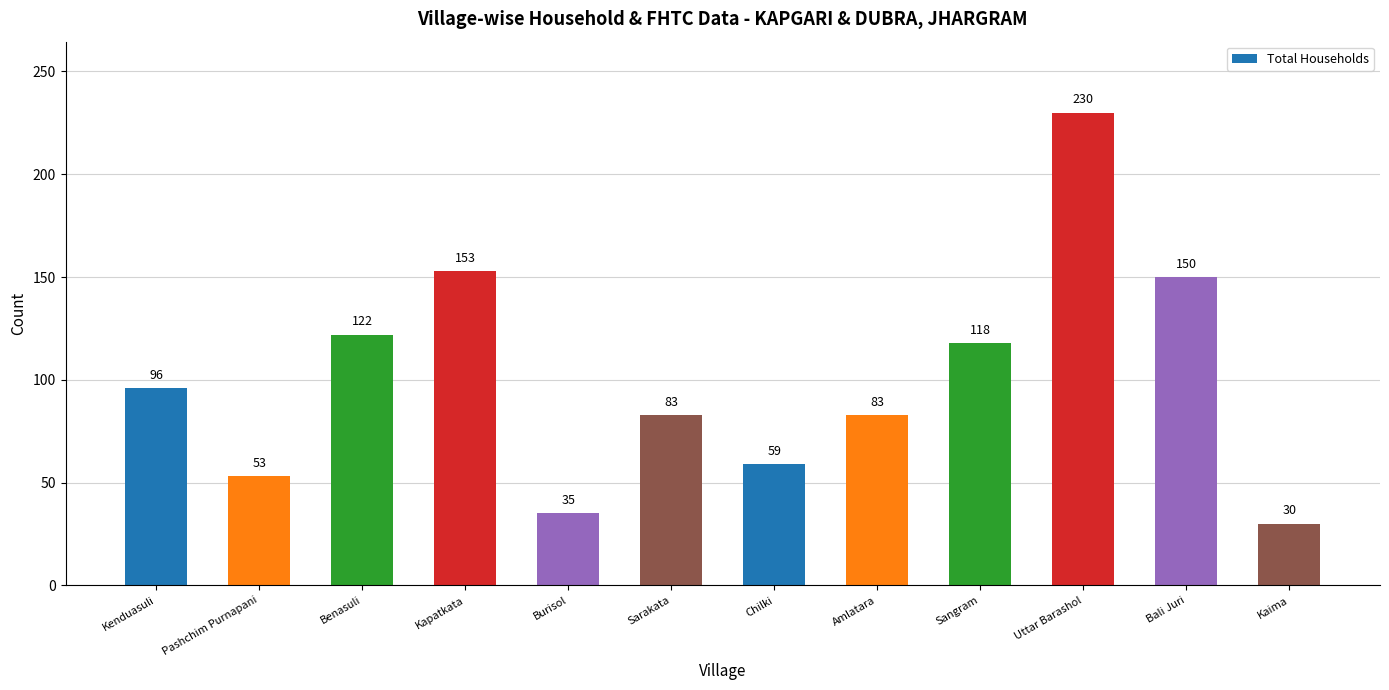

How many values are below 96?

6